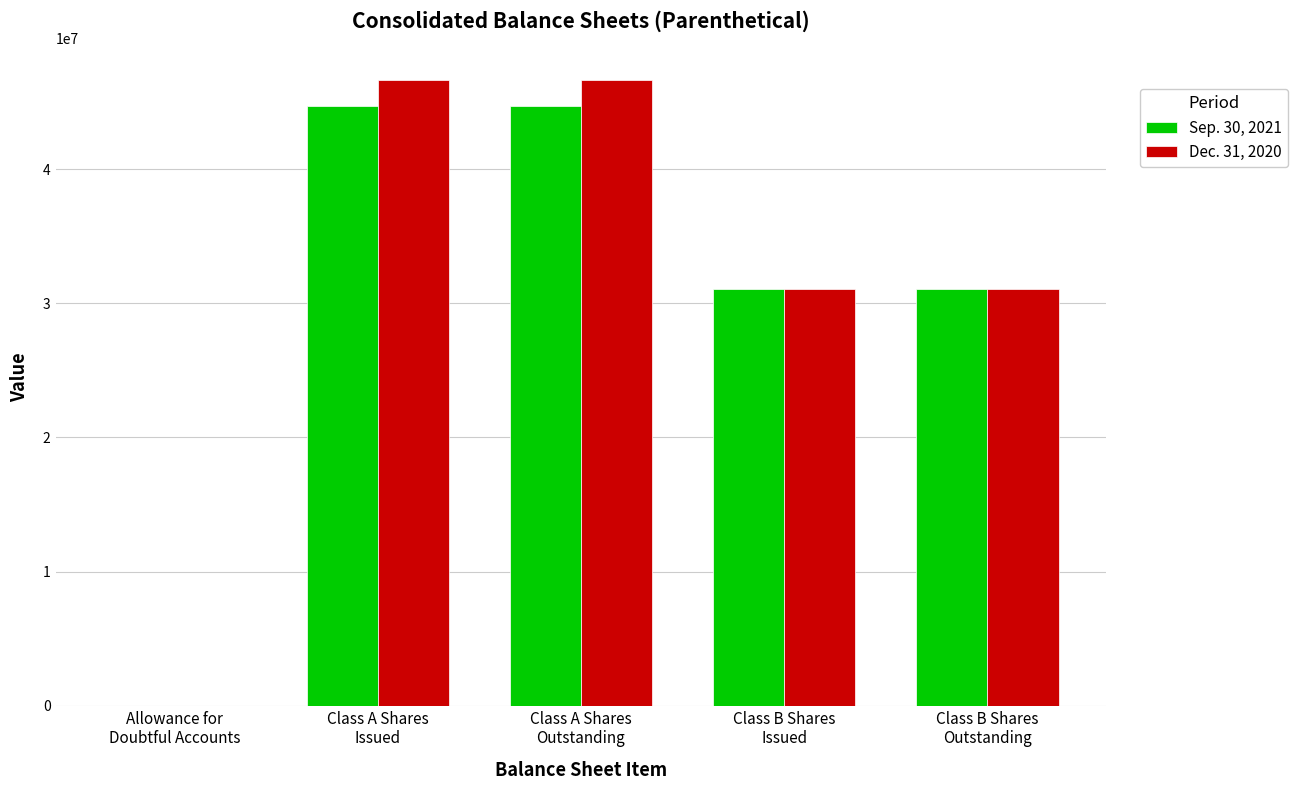

The Sep. 30, 2021 series shows 12074810 at Class B Shares
Outstanding. True or false?

False